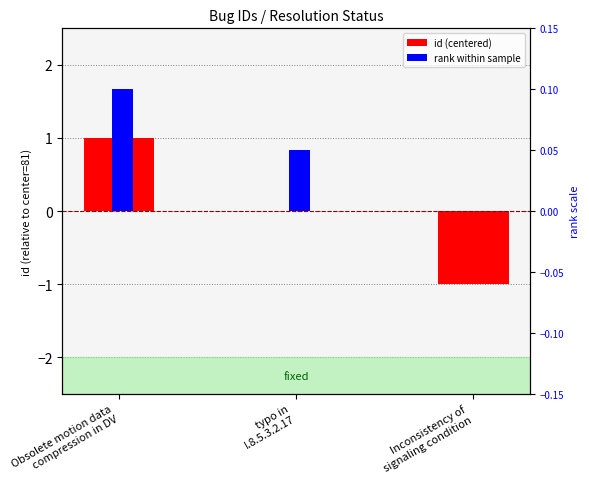

What position from the left is Obsolete motion data
compression in DV?

1